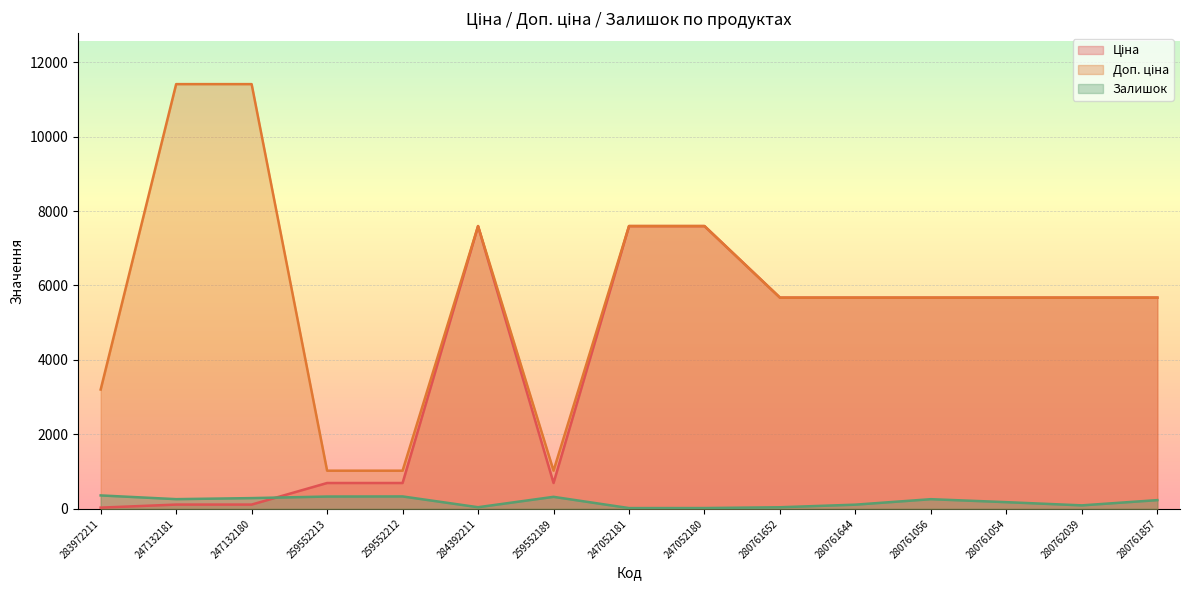

Between 259552189 and 280761644, which series saw the biggest shift?

Ціна